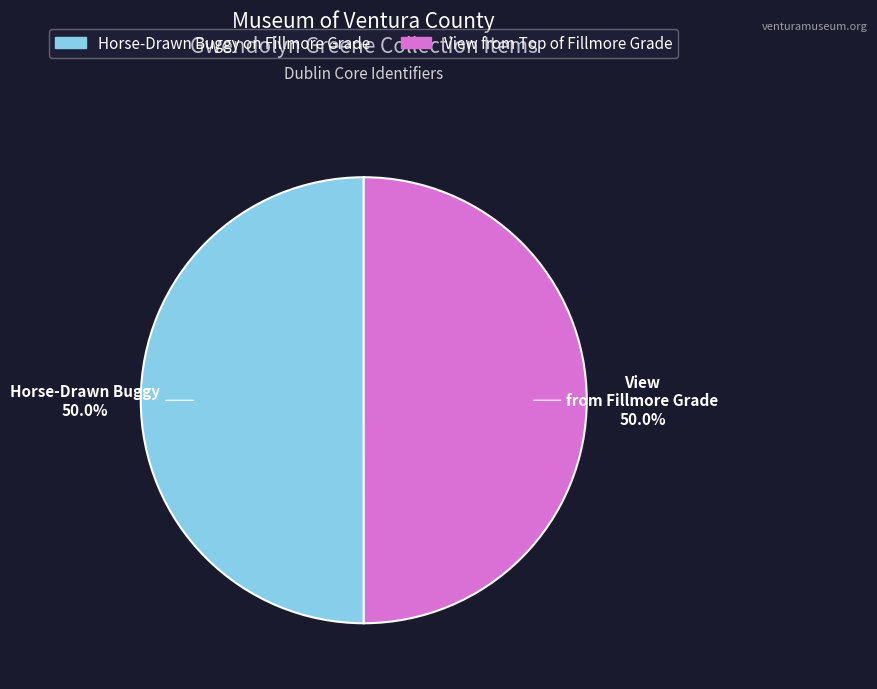

How many segments does this pie chart have?

2